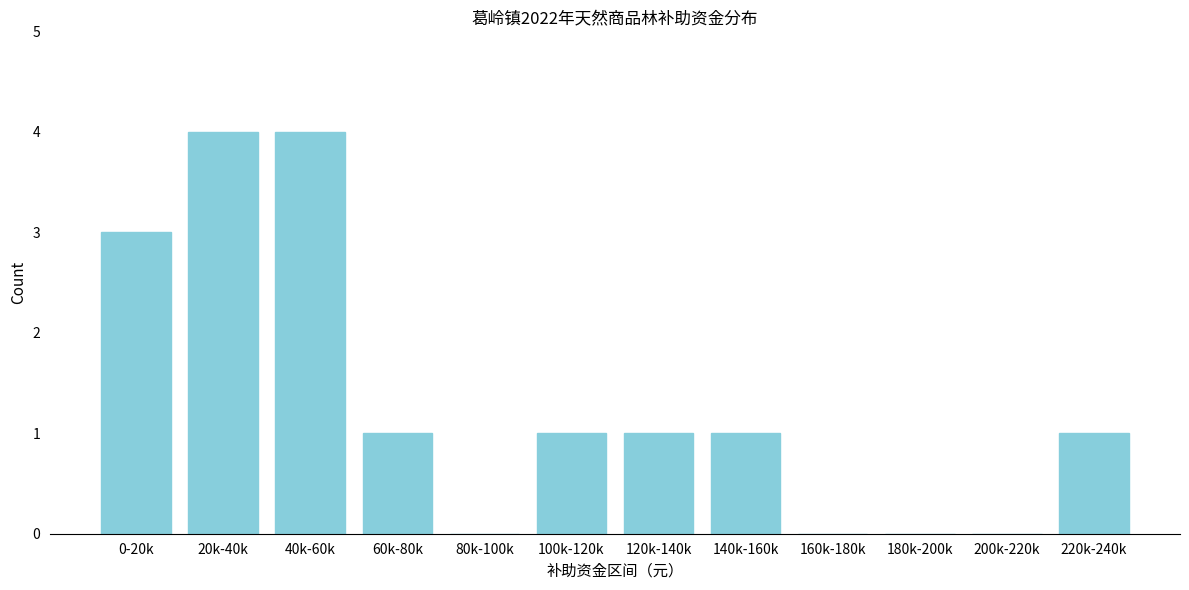

Reading left to right, extract all data points from this chart.

0-20k=3	20k-40k=4	40k-60k=4	60k-80k=1	80k-100k=0	100k-120k=1	120k-140k=1	140k-160k=1	160k-180k=0	180k-200k=0	200k-220k=0	220k-240k=1